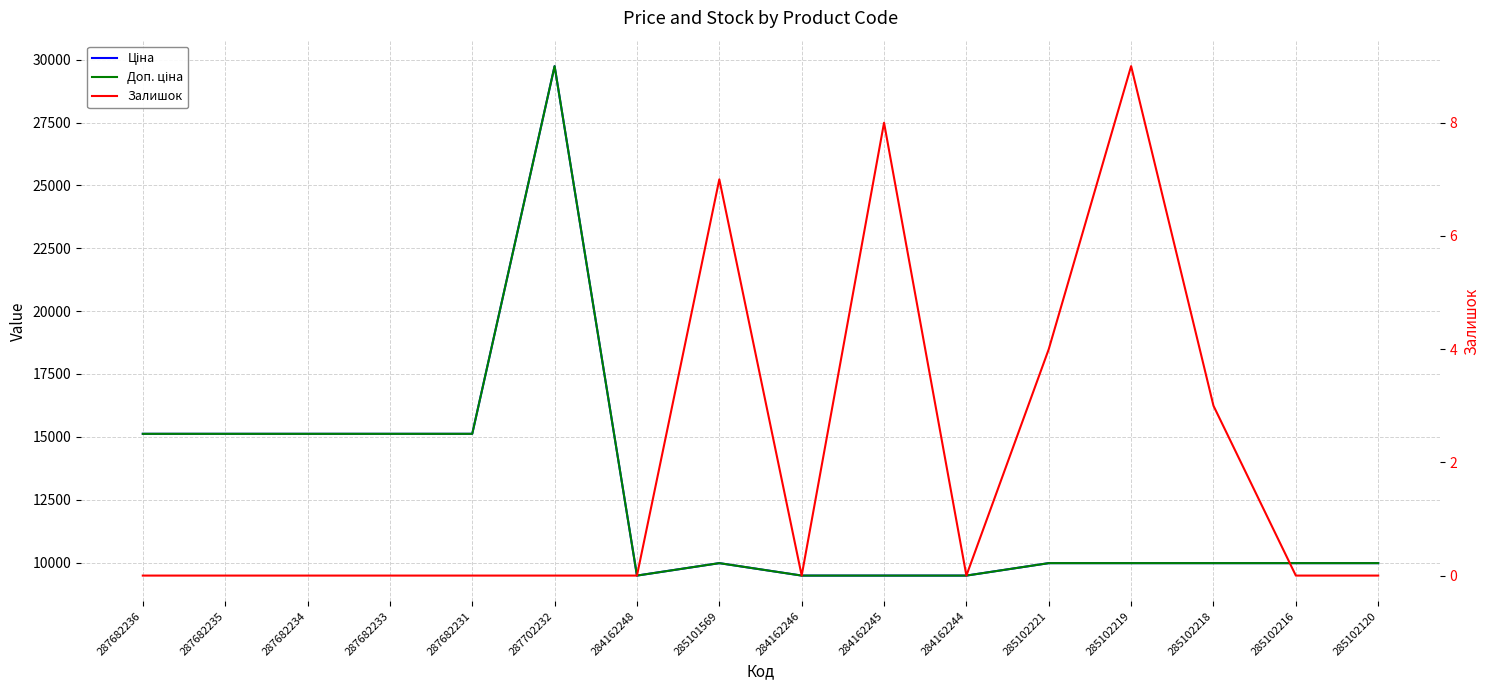

How many data points in Доп. ціна are above 9974?

12